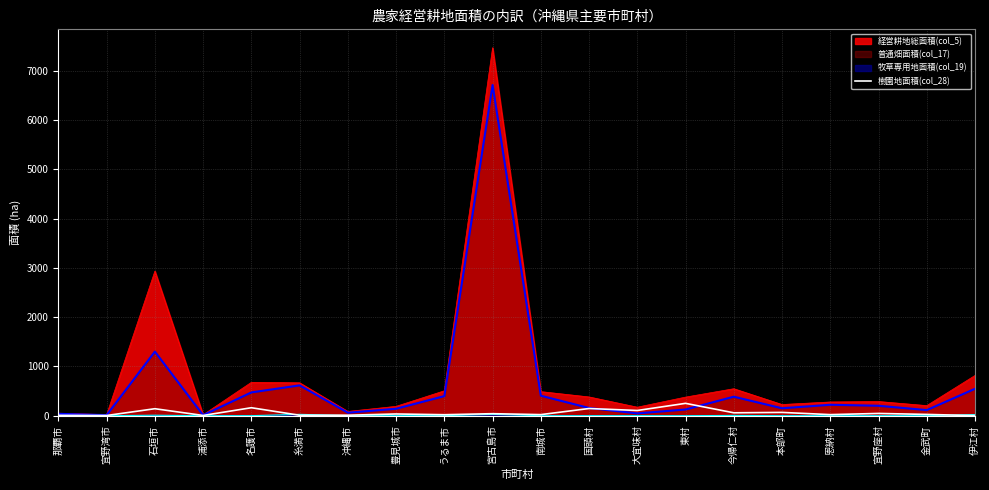

Which series has the largest range (max minus min)?

経営耕地総面積(col_5)